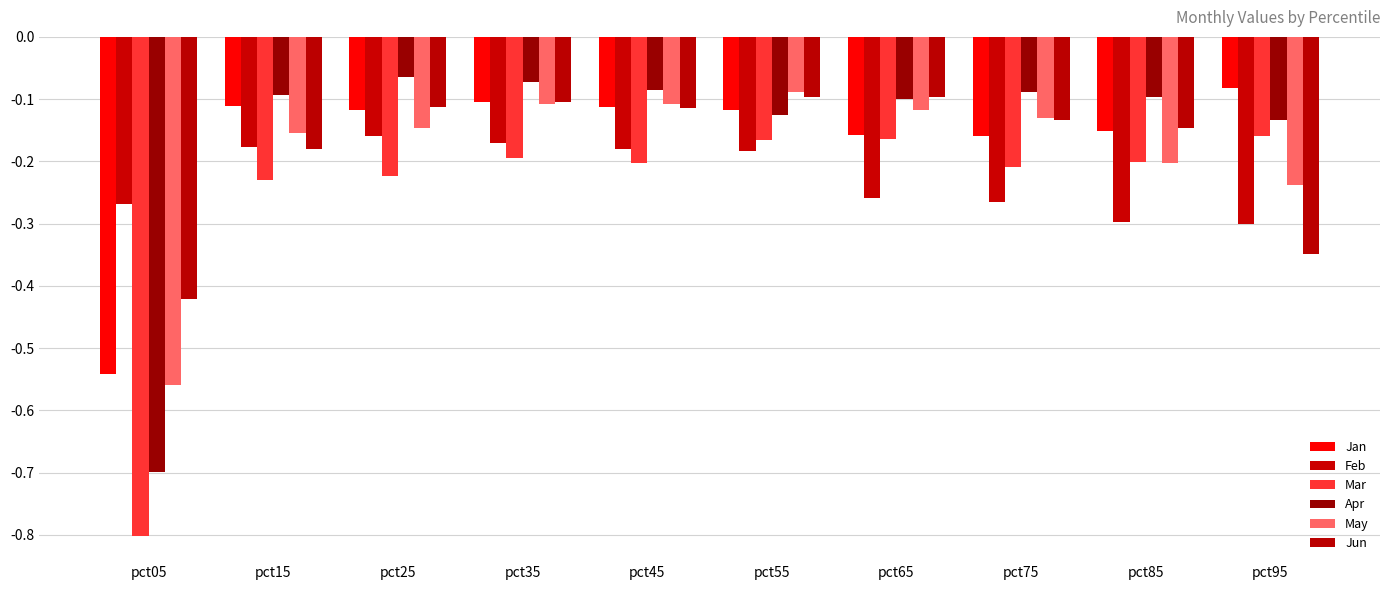

Where is Feb nearest to the value 0?

pct25